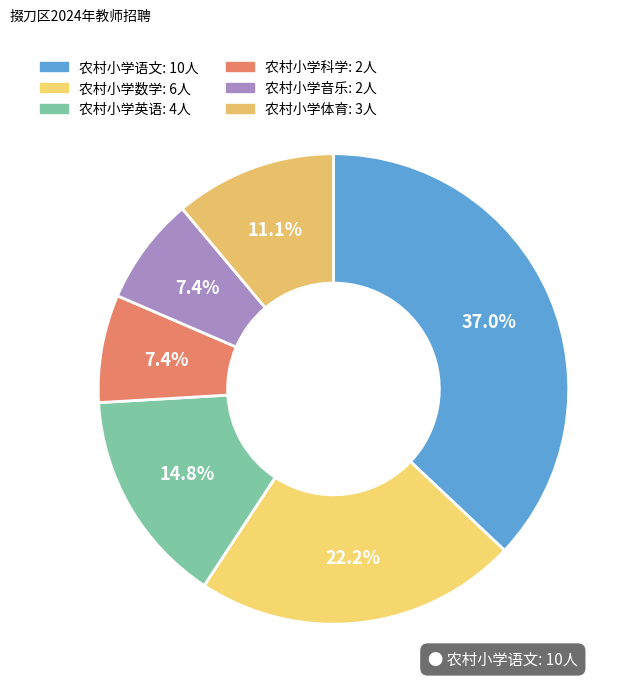

How many slices are in this pie chart?

6